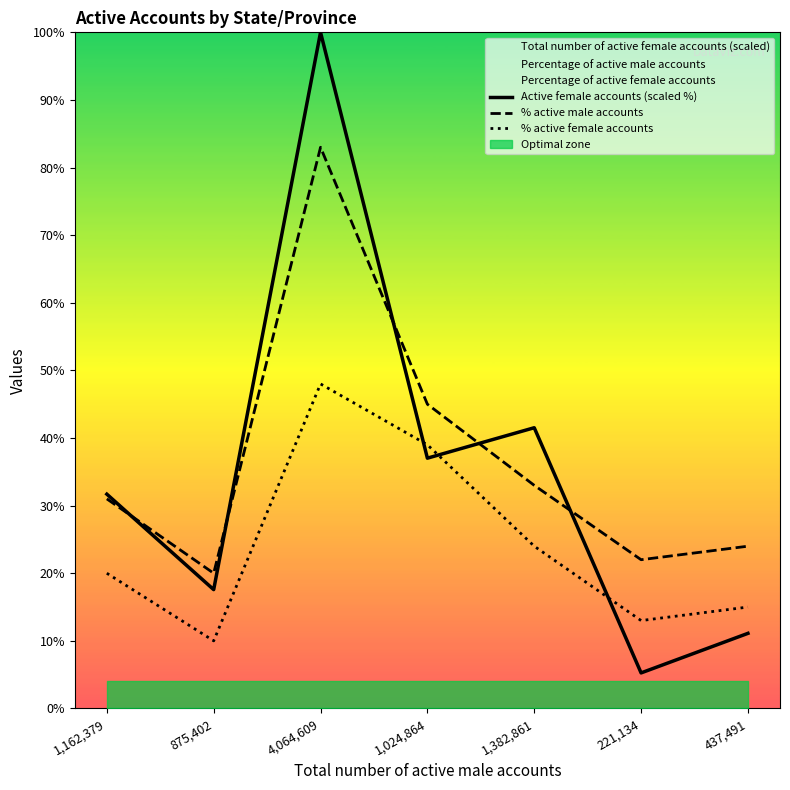

Which series has the widest spread of values?

Active female accounts (scaled %)